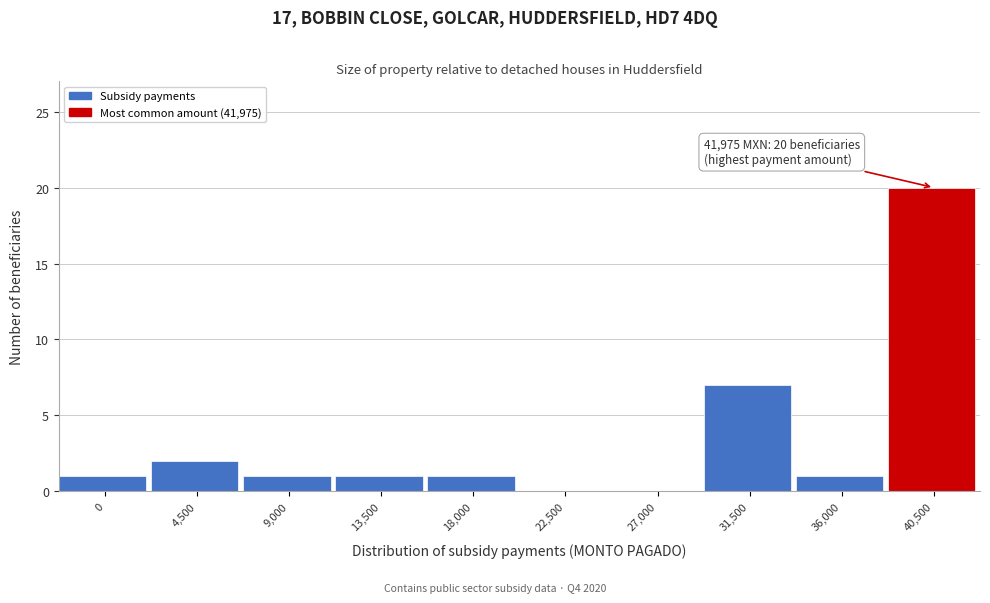

Reading left to right, transcribe all the data shown in this chart.

0=1	4,500=2	9,000=1	13,500=1	18,000=1	22,500=0	27,000=0	31,500=7	36,000=1	40,500=20